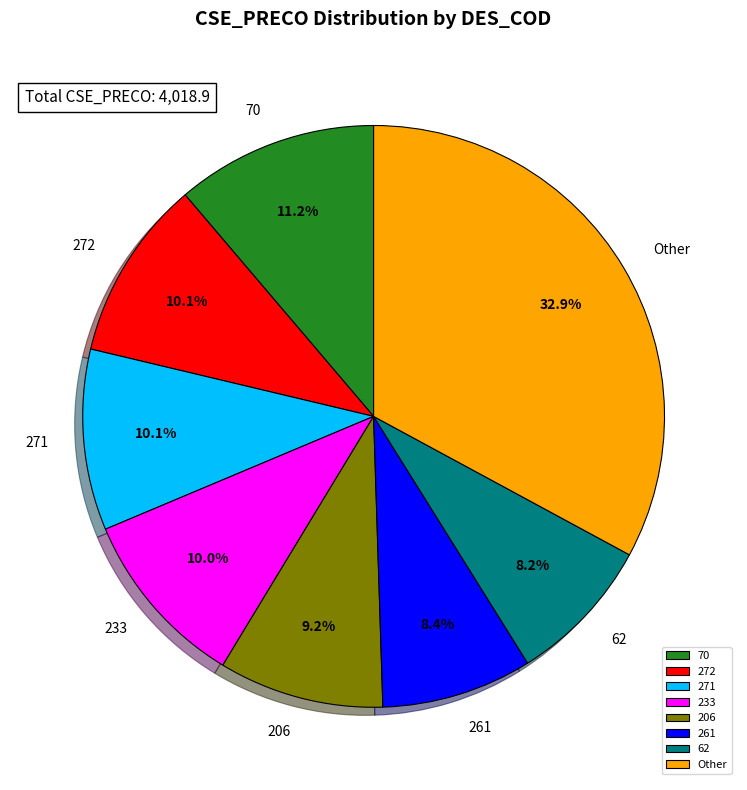

To the nearest percent, what is the average slice percentage?

12%